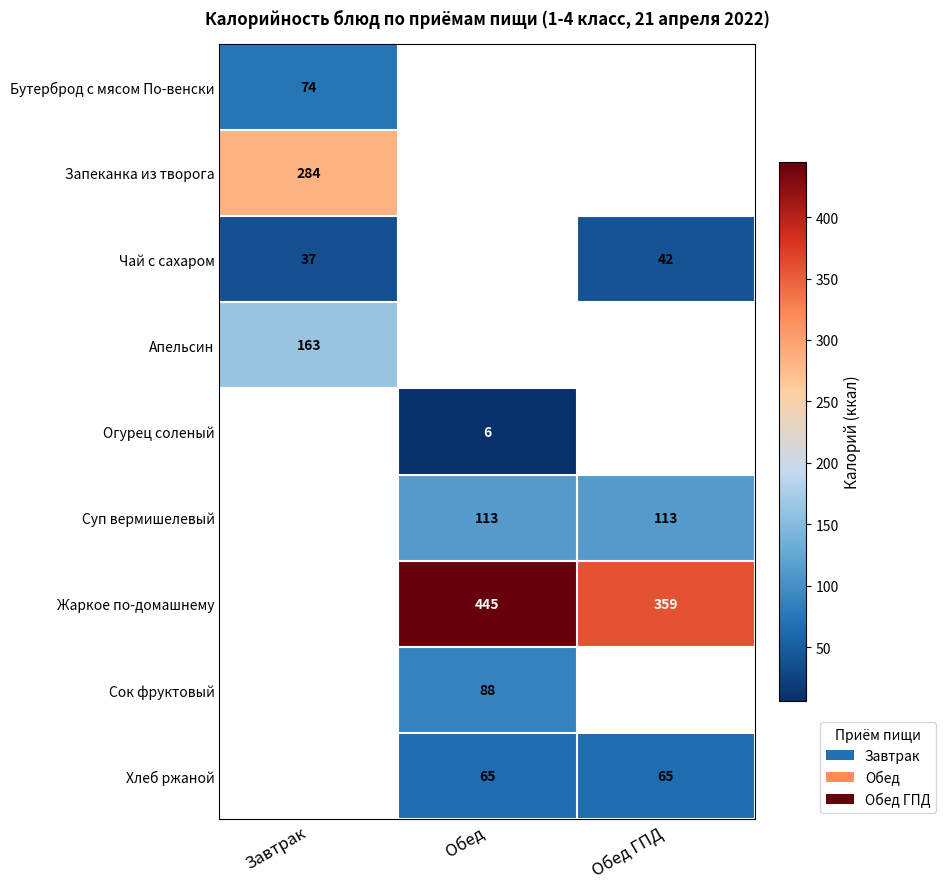

Is it true that Огурец соленый equals 6 at Обед?

True